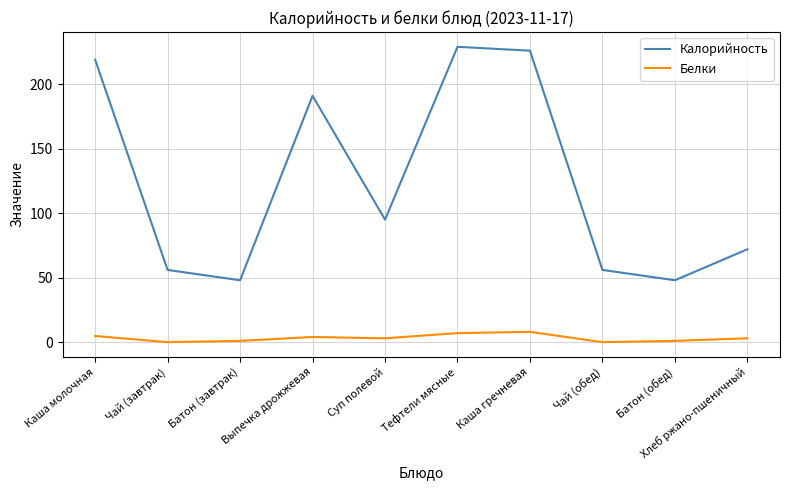

Which series has the largest total across all categories?

Калорийность